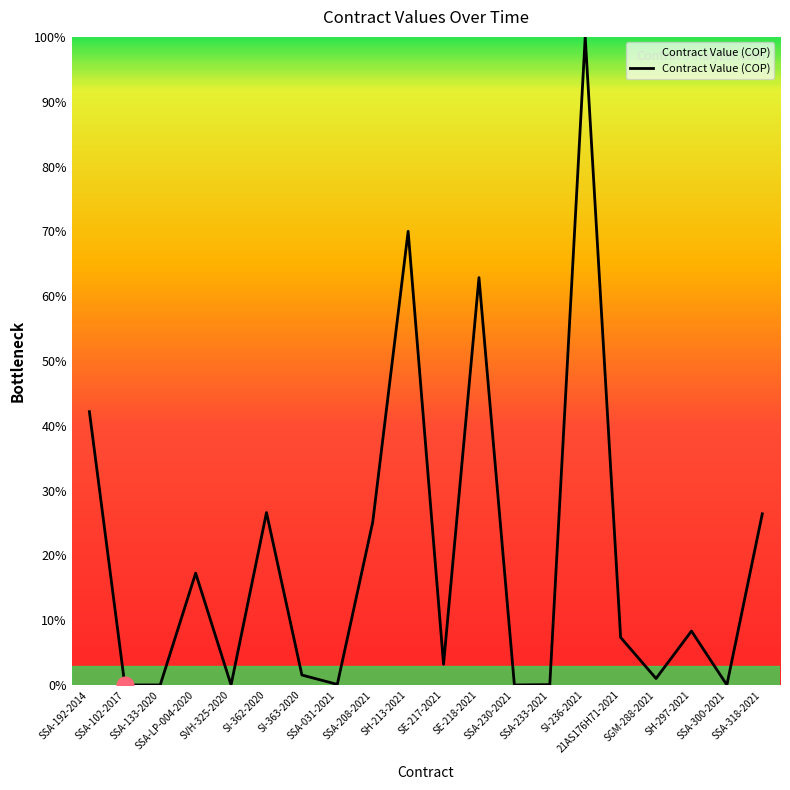

What is the greatest value displayed?

100.0